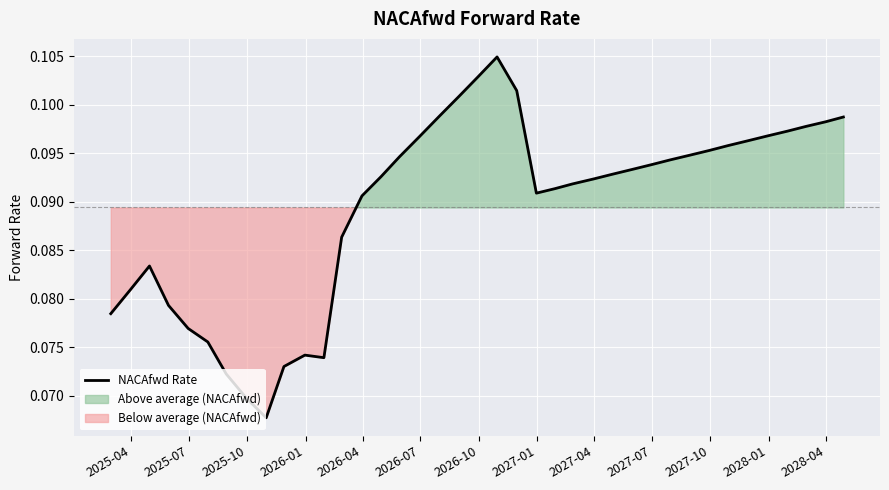

Which has a higher value, 2028-01 or 2027-07?

2028-01